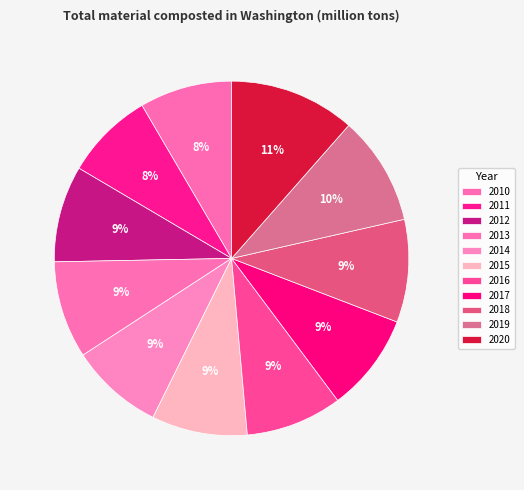

Count the number of slices in the pie.

11